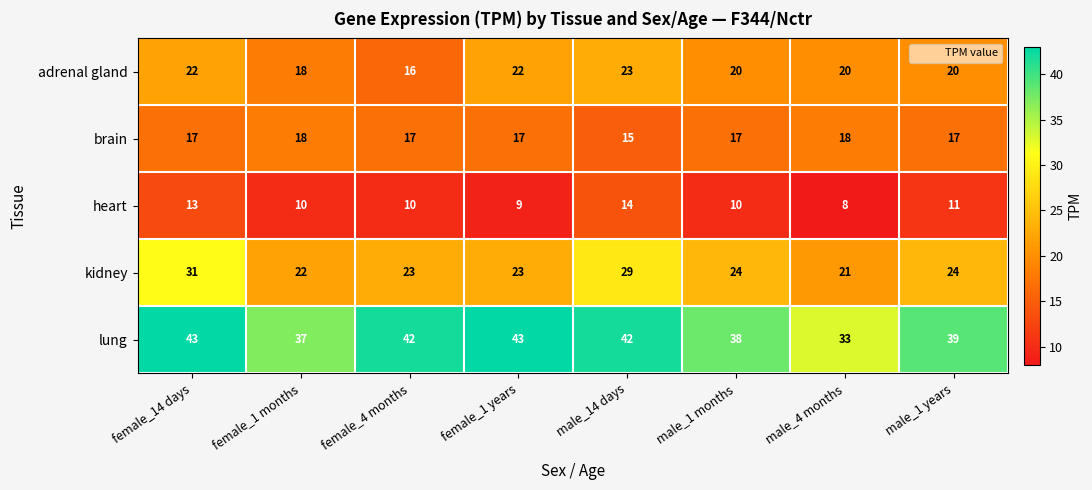

True or false: heart has a value of 15 at male_1 months.

False